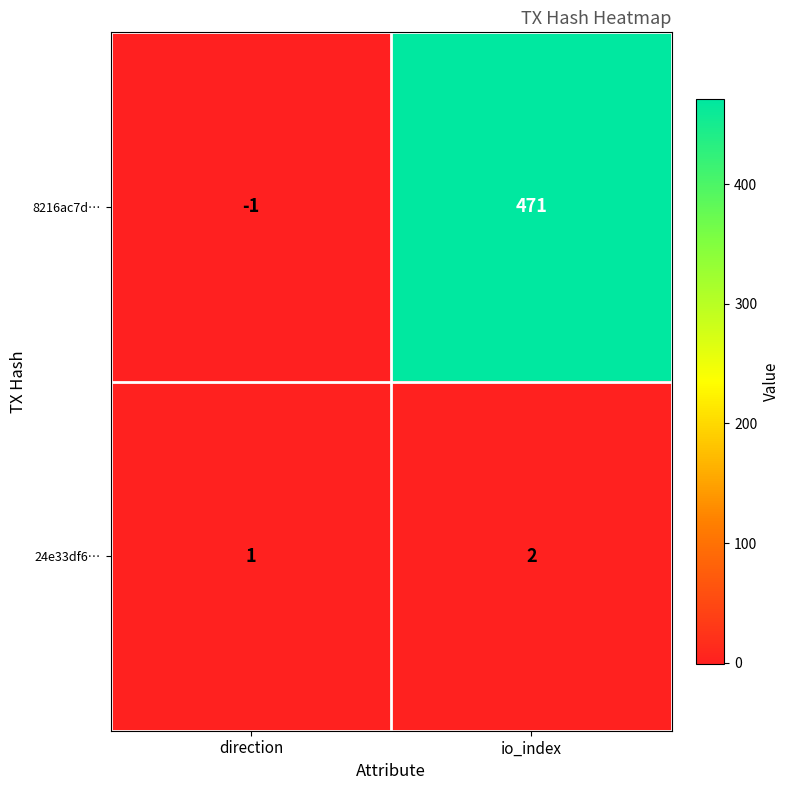

What is the approximate value of 8216ac7d… at io_index?

471